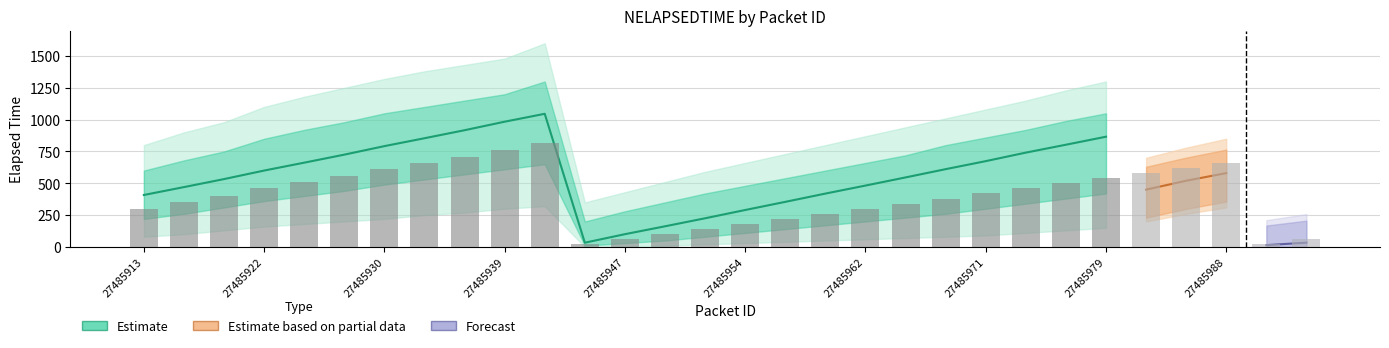

Count the number of categories in the chart.

30